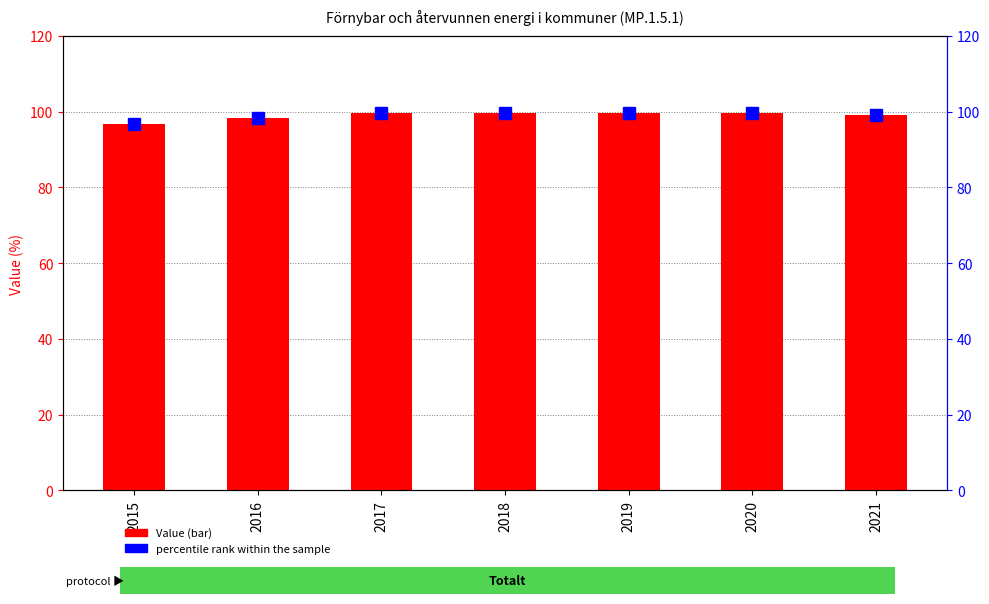

What is the greatest value displayed?

99.7